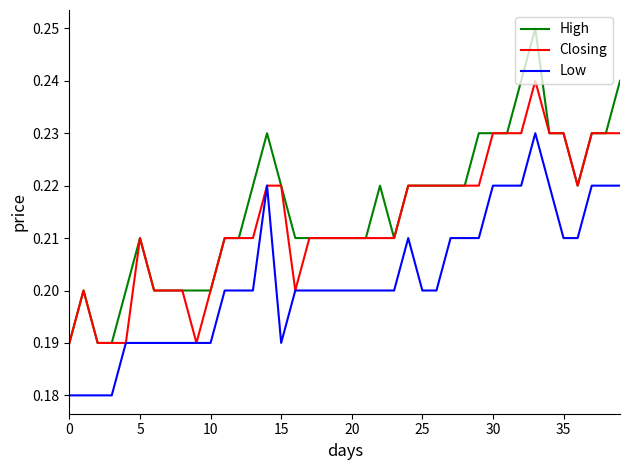

Which series has the largest total across all categories?

High